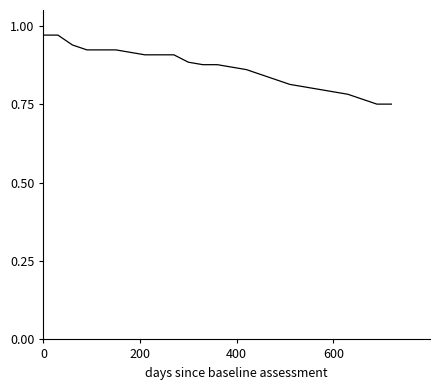

How many lines are shown in the chart?

1